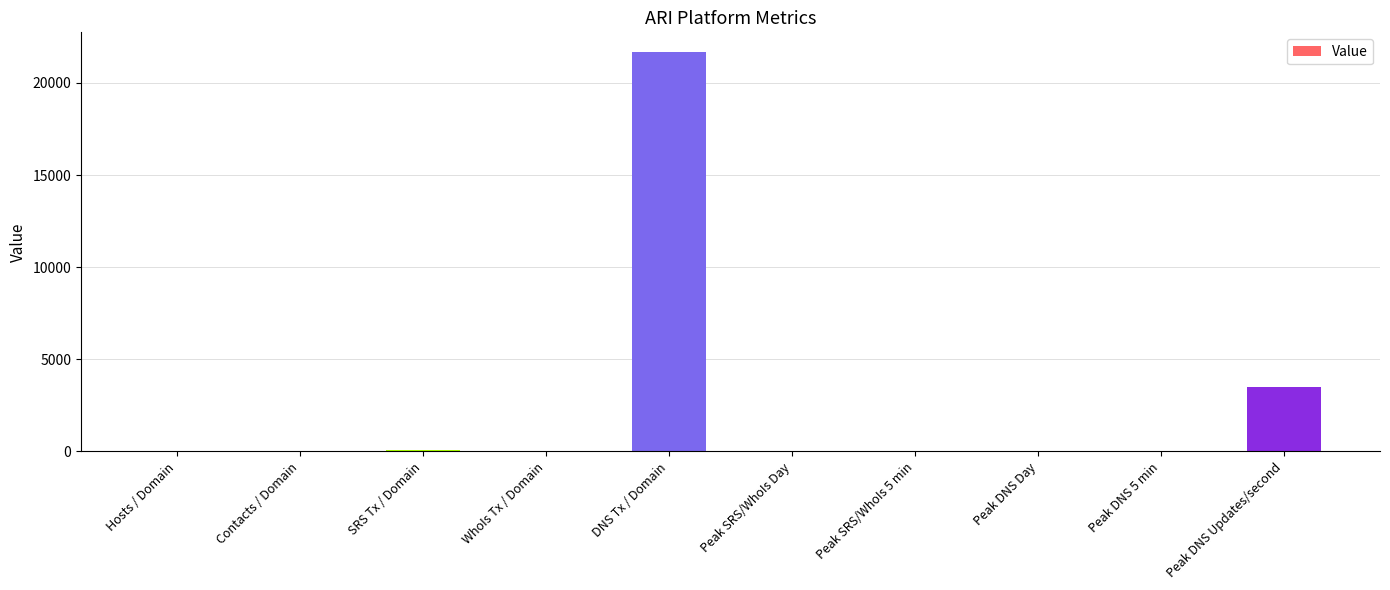

How many series are shown in this chart?

1